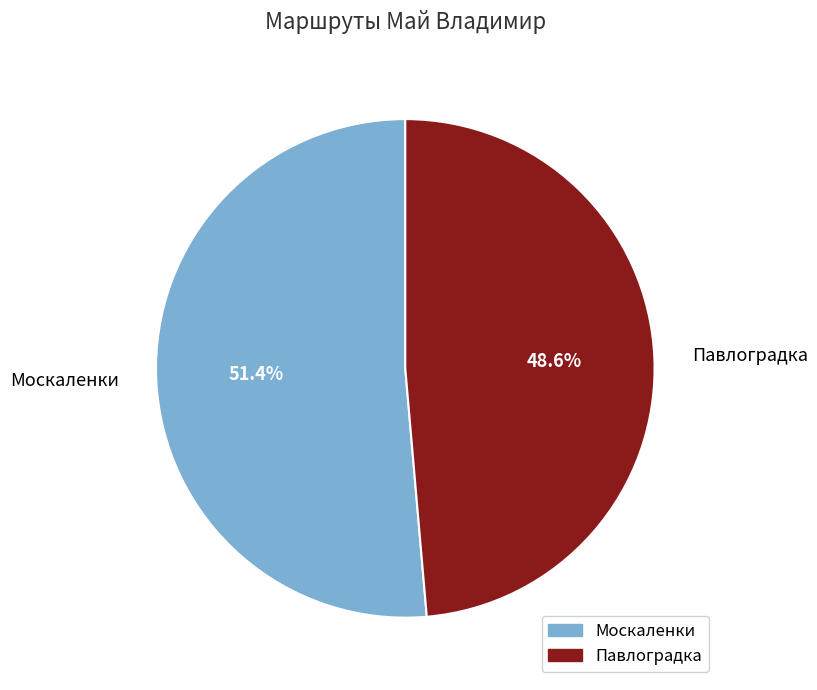

Which slice is the largest?

Москаленки